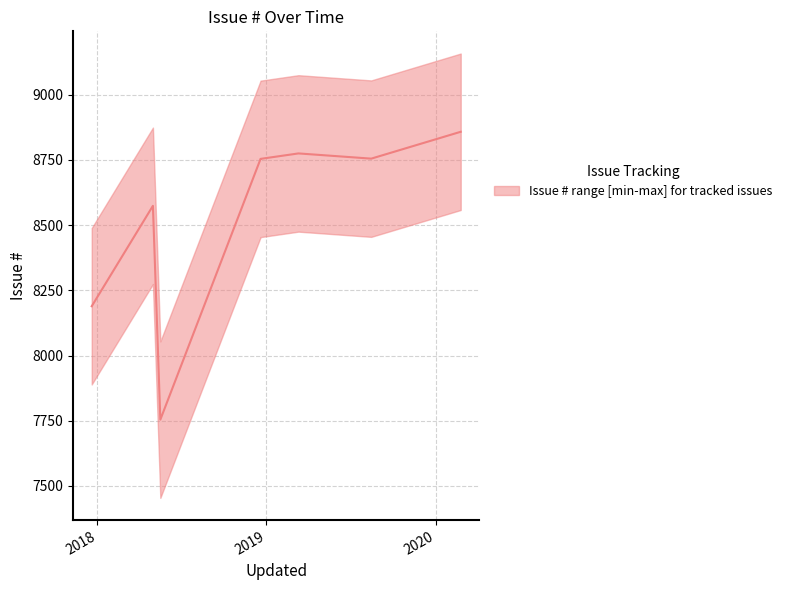

At which category does the data reach its first local peak?

2018-05-01